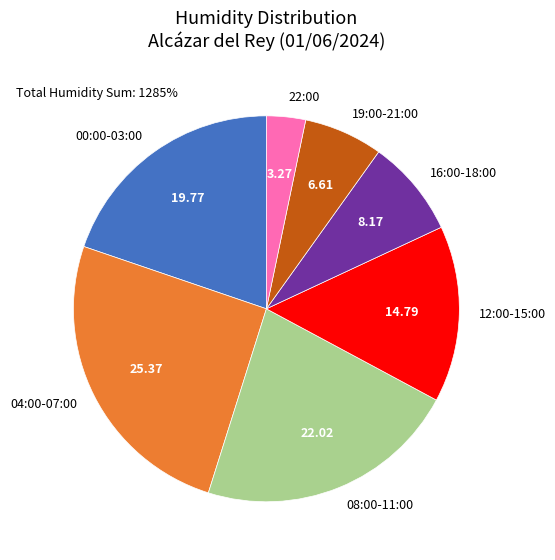

Count the number of slices in the pie.

7